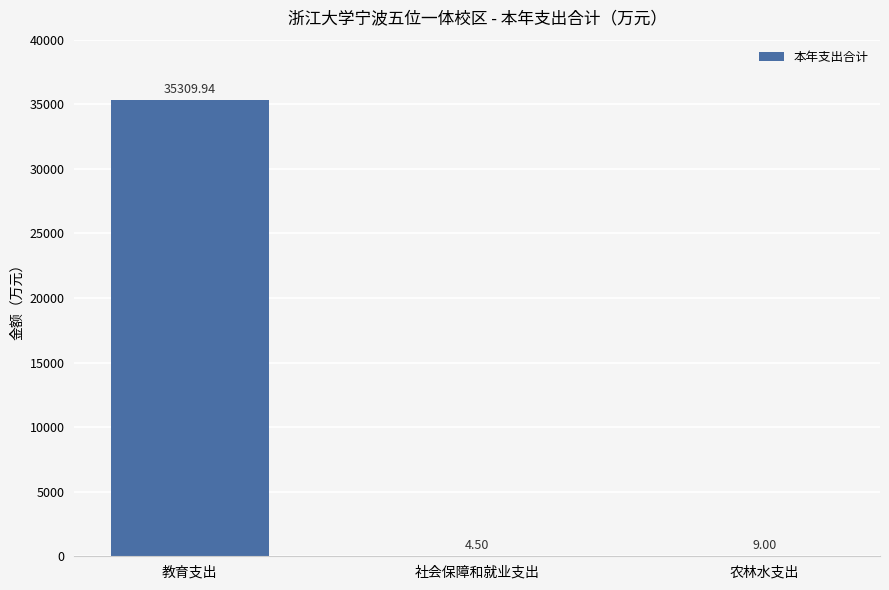

What is the average value?

11774.5